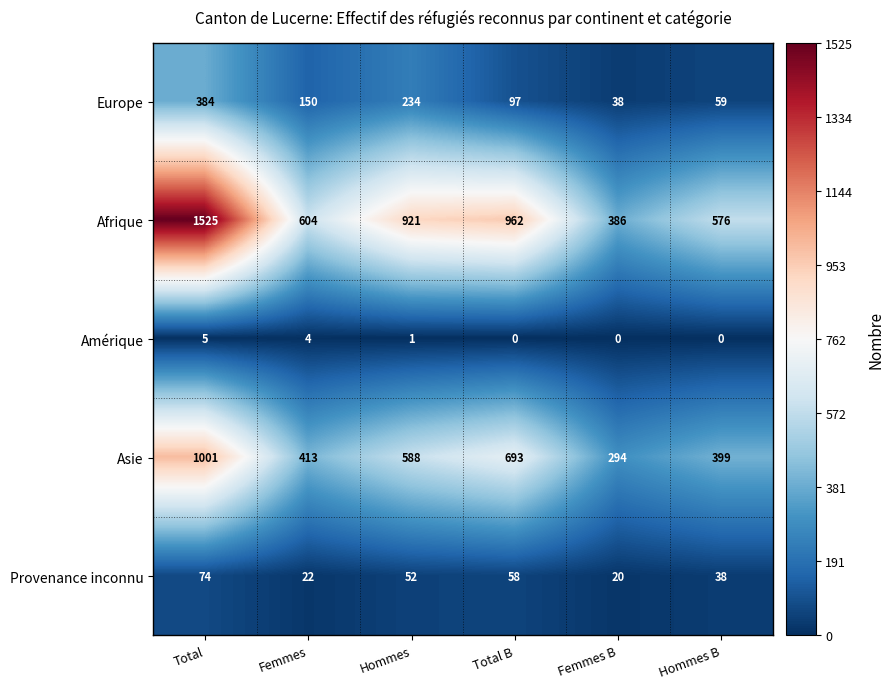

Between Femmes and Hommes, which series saw the biggest shift?

Afrique